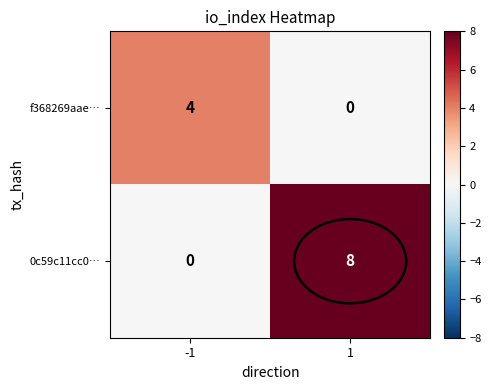

What is the greatest value displayed?

8